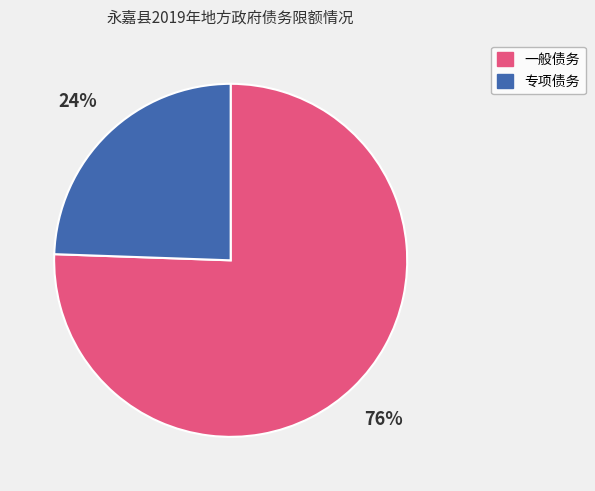

How many segments does this pie chart have?

2